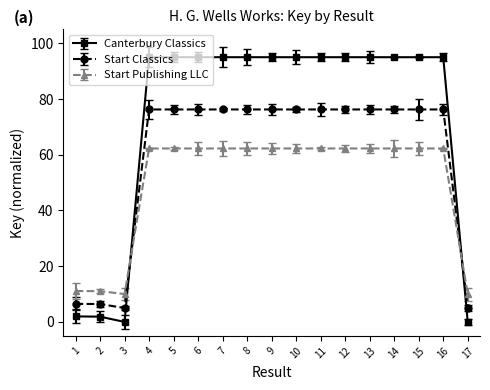

What is the sum of the Canterbury Classics values at 9 and 4?

190.0